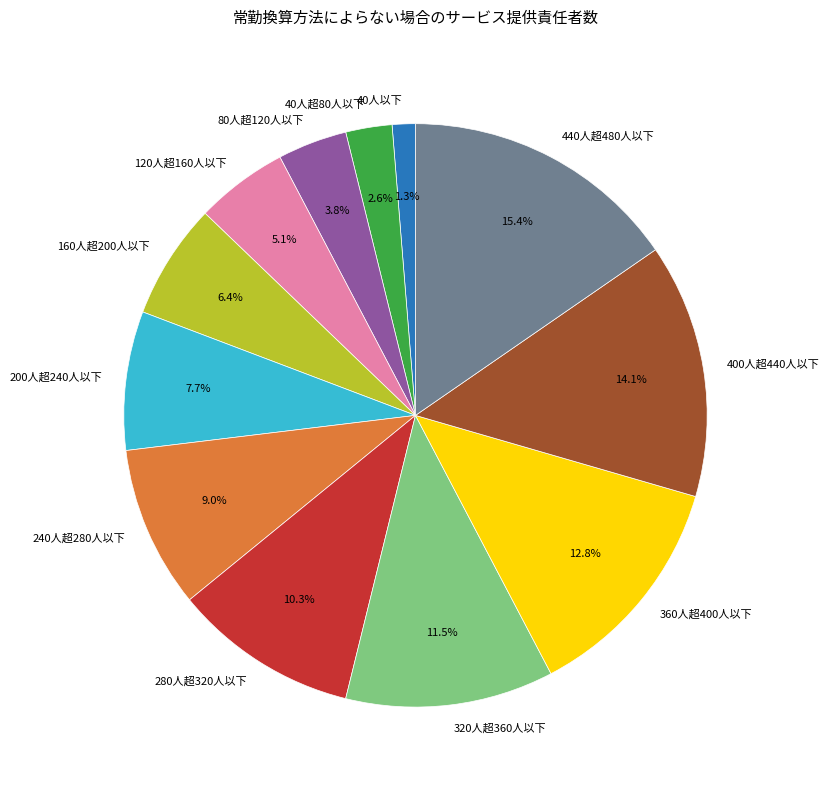

To the nearest percent, what is the difference between the largest and smallest slice percentages?

14%